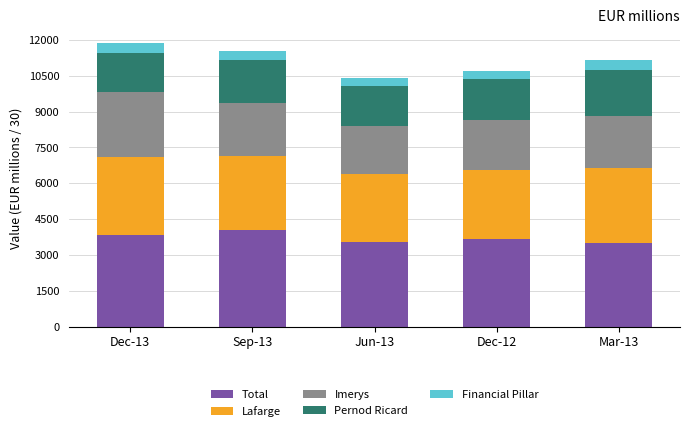

What is the difference between the second highest and second lowest values in the Lafarge series?

7.2